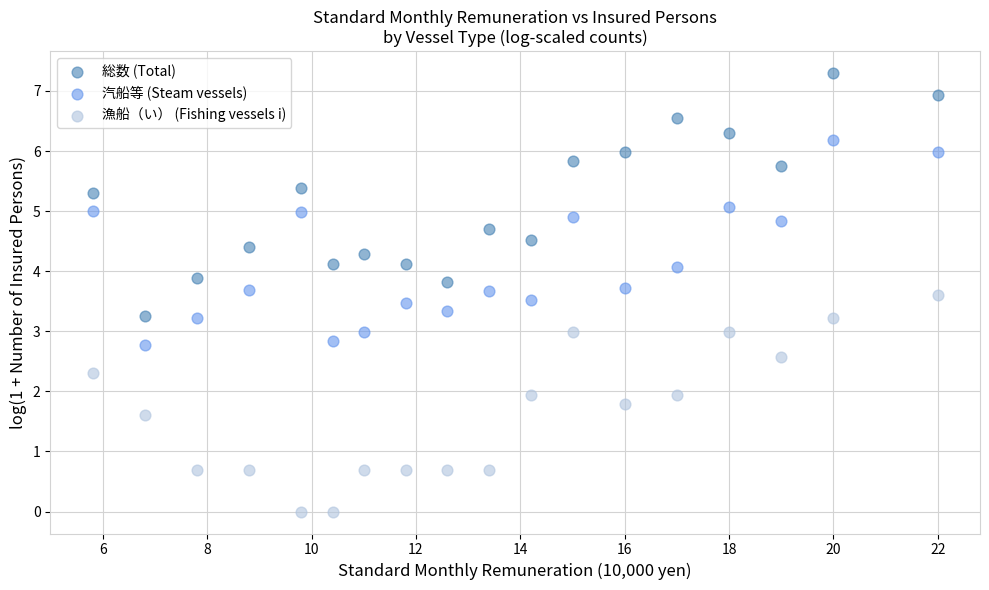

Which series contains the highest Y value?

総数 (Total)